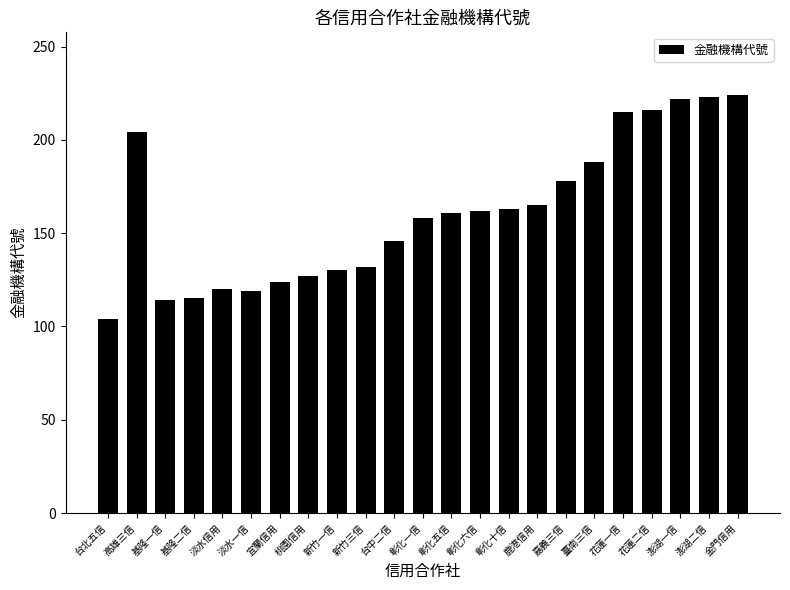

Are the bars grouped side by side (vs. stacked)?

No